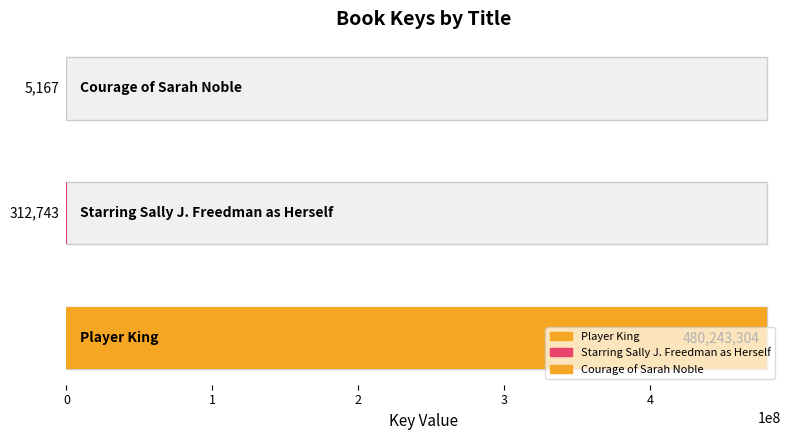

Does the chart contain stacked bars?

No